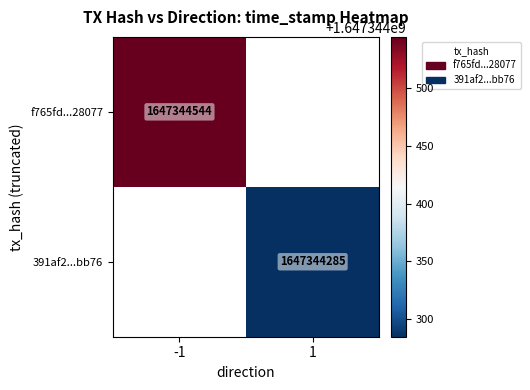

Read the f765fd179637858f8e152bffc5b2f37dee28077 value at time_stamp, to the nearest 10.

1647344540